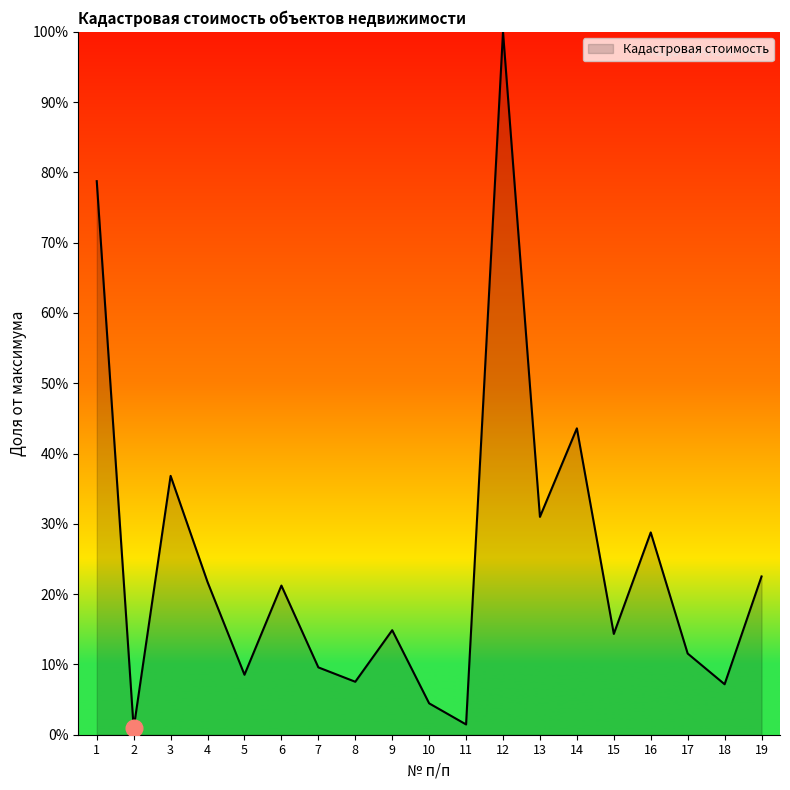

The value at 5 is 8.5. True or false?

True